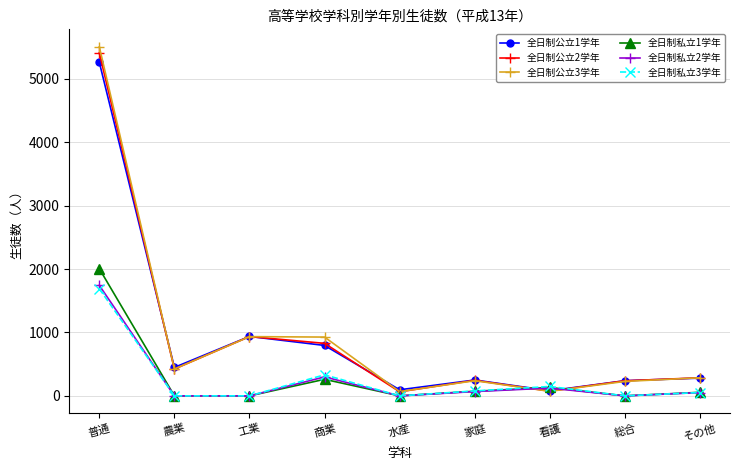

The 全日制公立3学年 series shows 228 at 総合. True or false?

True